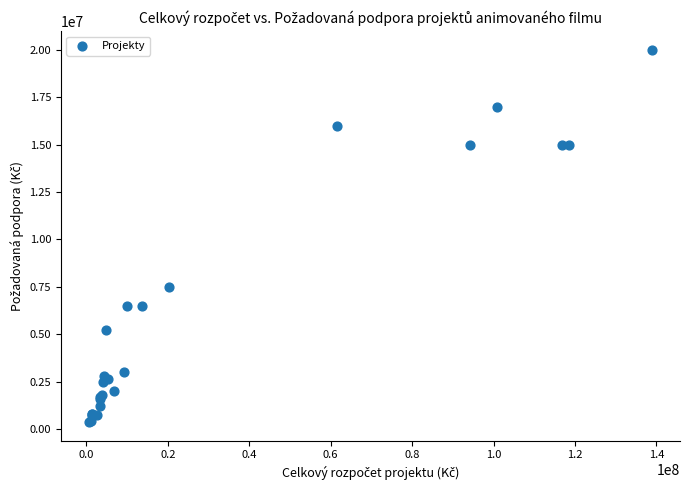

What Y value in the scatter plot is closest to 10188000?

7500000